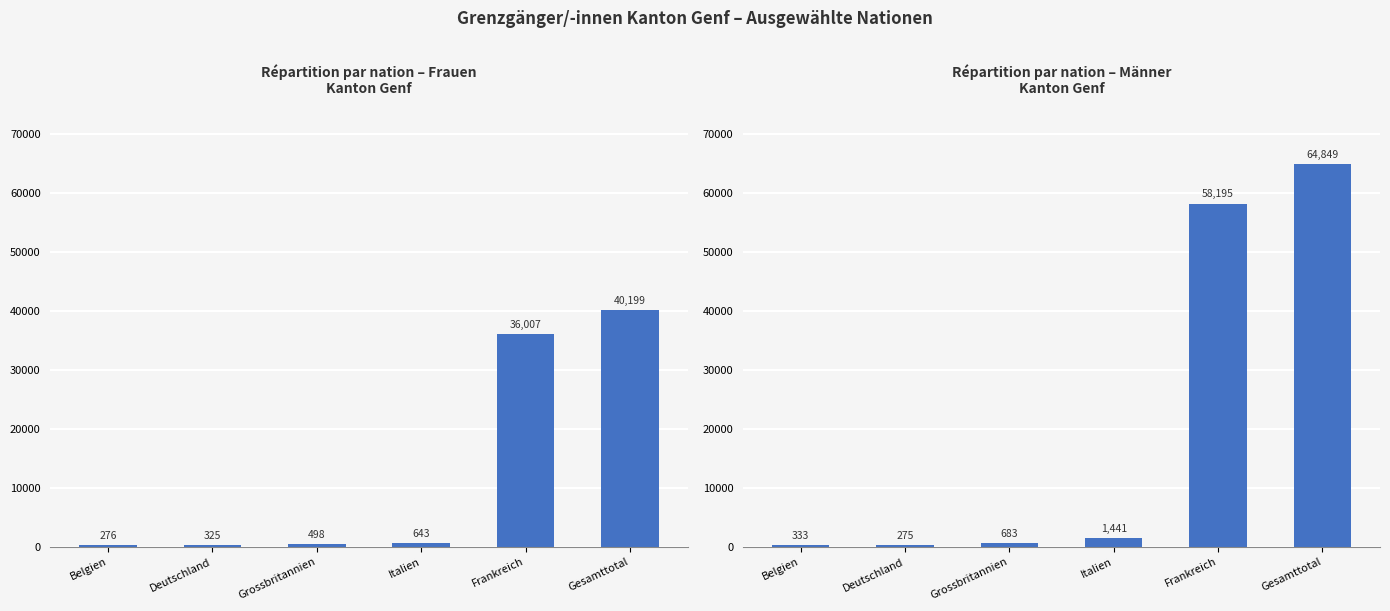

What is the approximate value of Frauen at Grossbritannien, to the nearest 100?

500